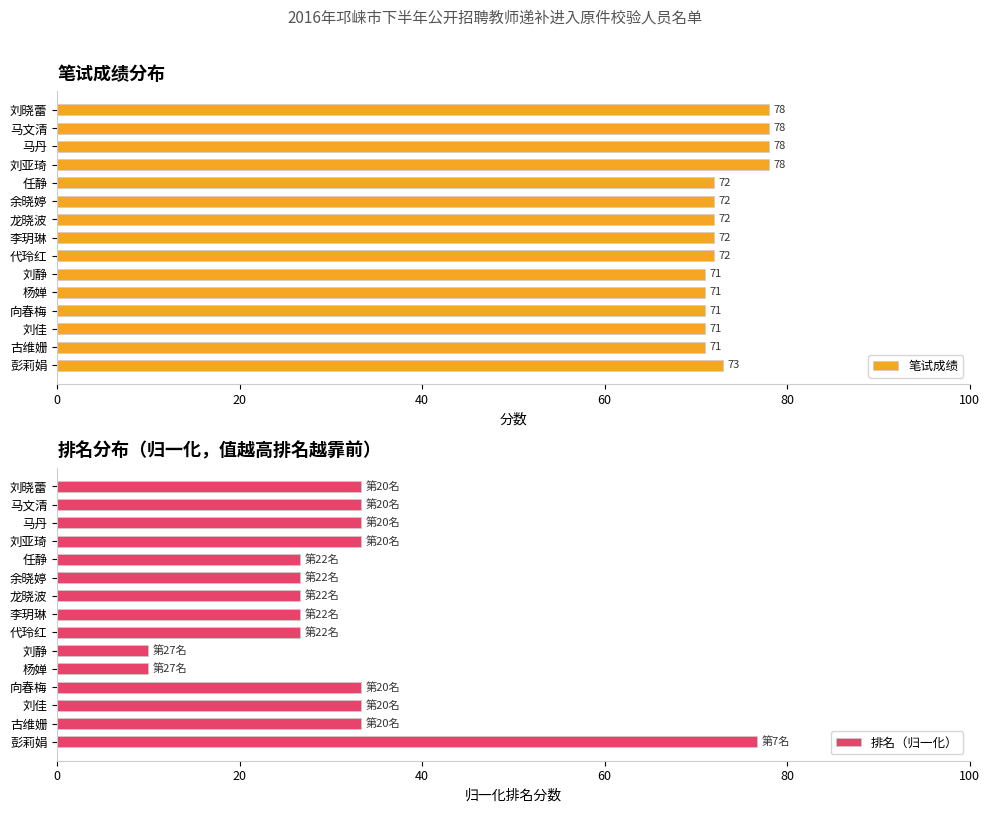

What is the difference between the maximum and minimum values in the 笔试成绩 series?

7